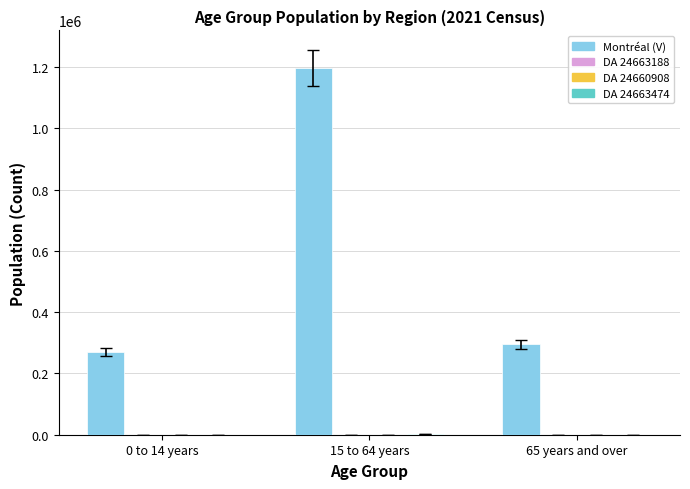

How many distinct data groups are displayed?

4